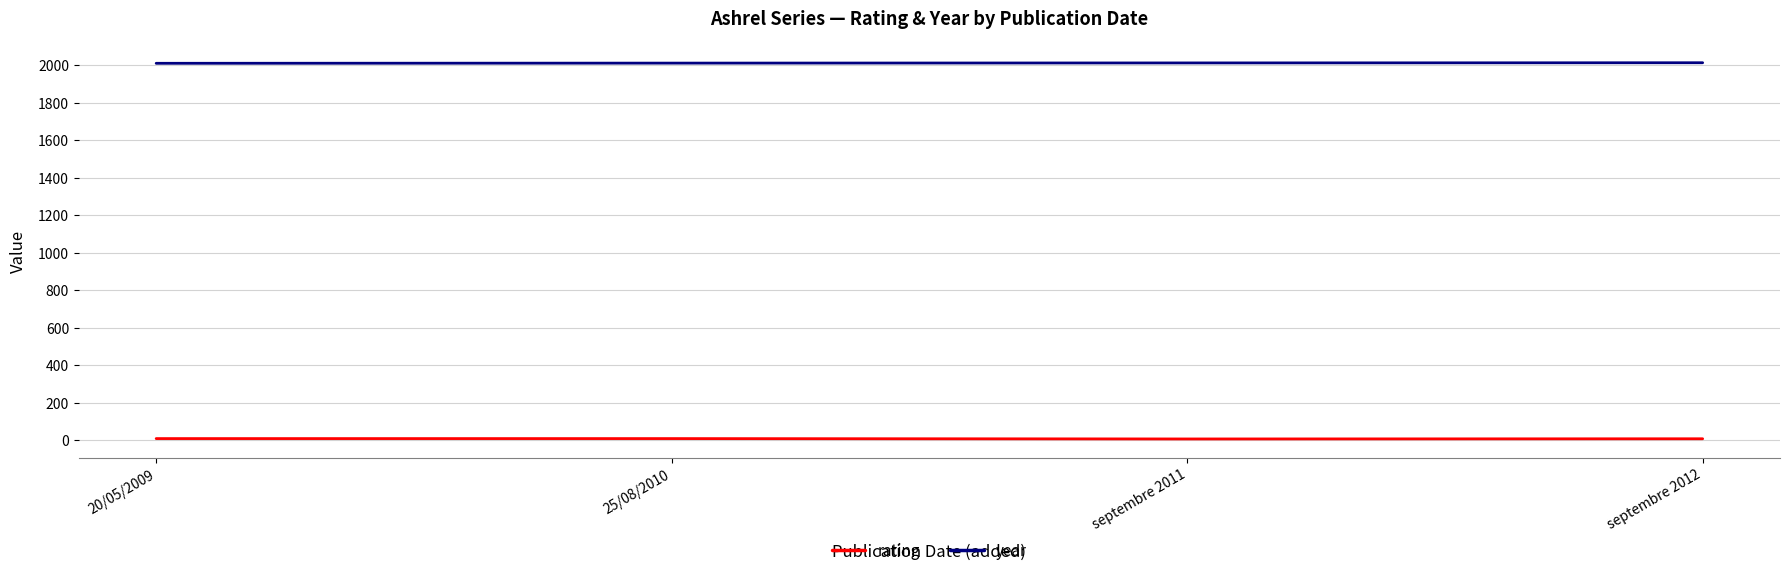

What are all the series names shown in the legend?

rating, year